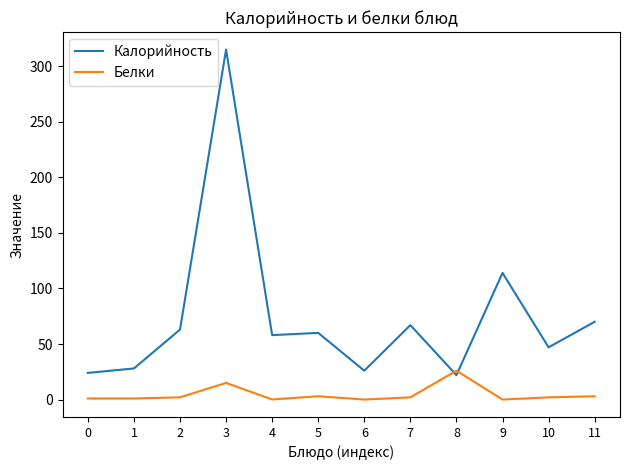

What is the difference between the highest and lowest values at 7?

65.0